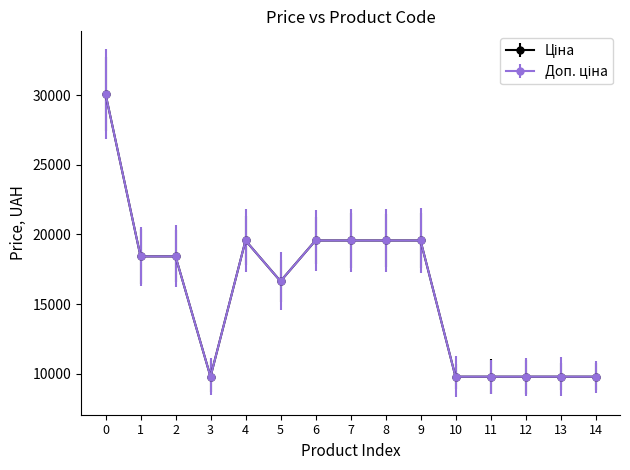

Is this an area chart (filled region under the line)?

No